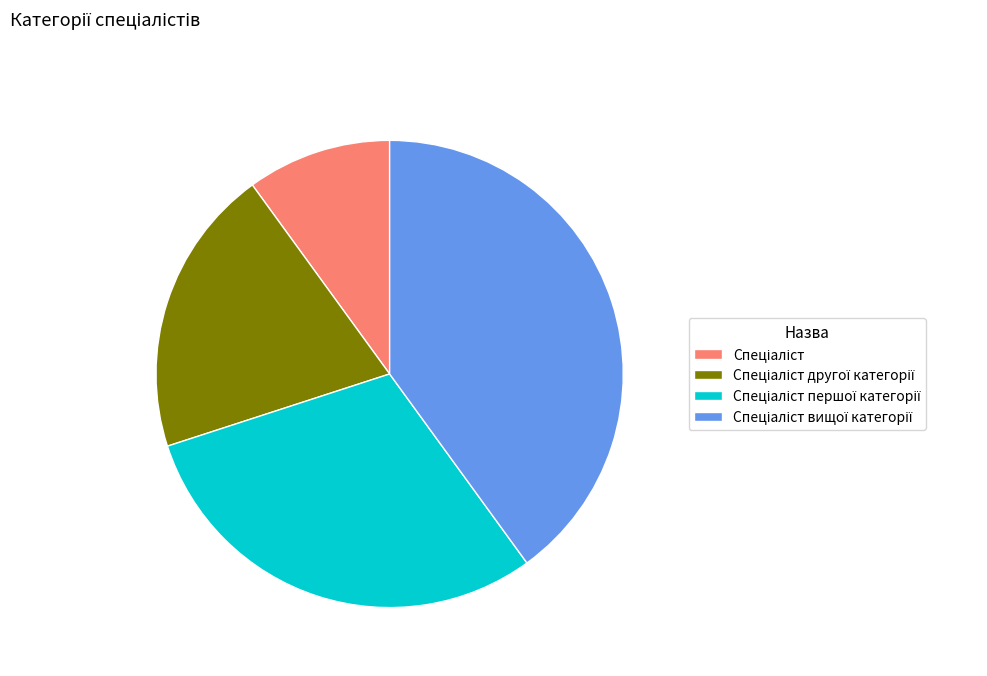

Is there a majority slice in this chart?

No